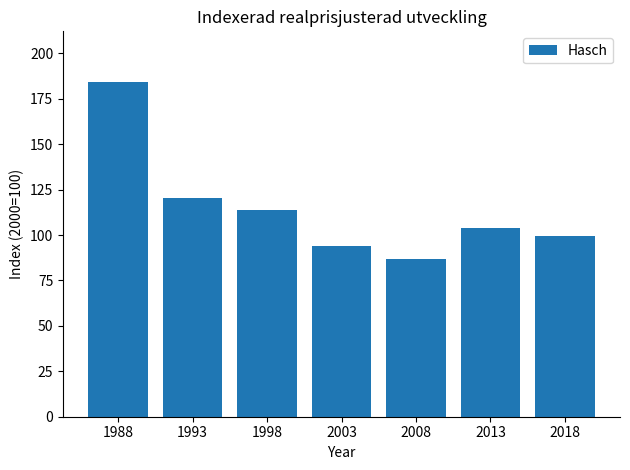

What is the minimum value shown in the chart?

86.8